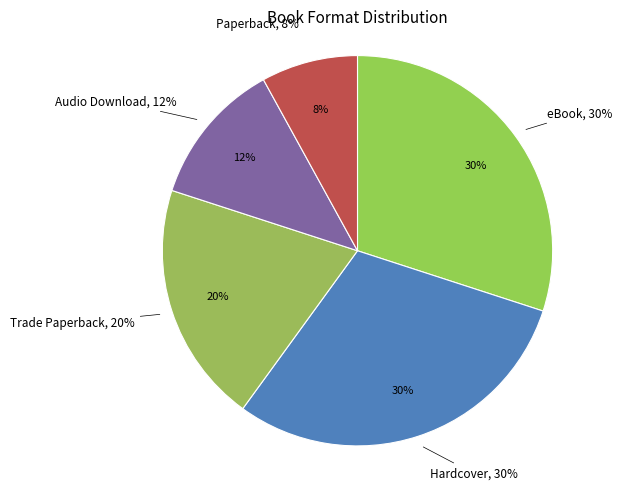

How many segments does this pie chart have?

5